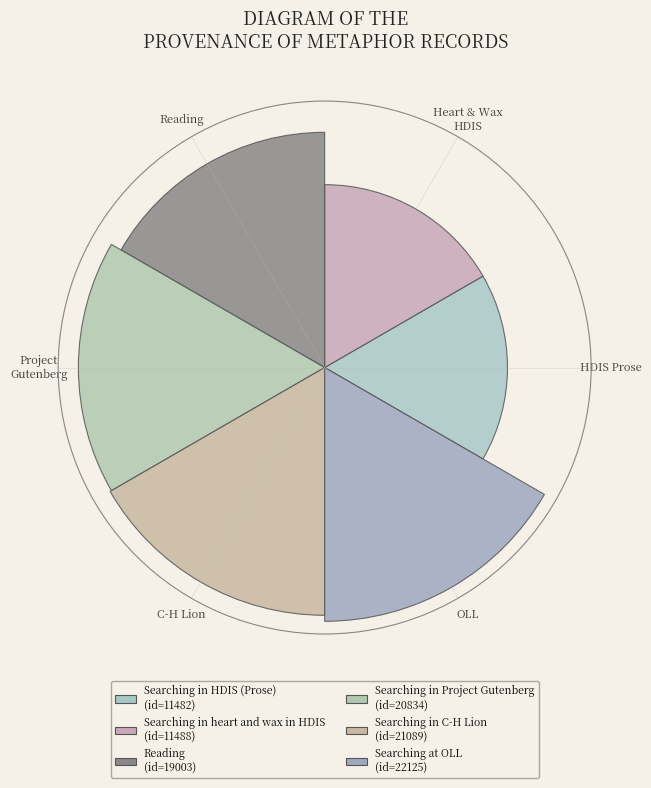

To the nearest percent, what is the combined percentage of Reading and OLL?

36%